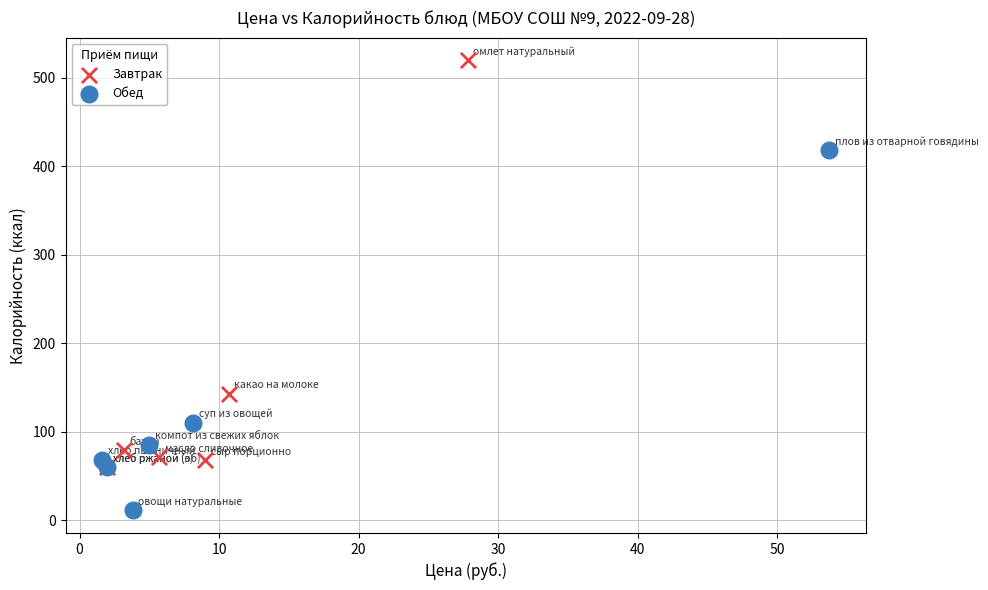

Which series has the widest spread of Y values?

Завтрак